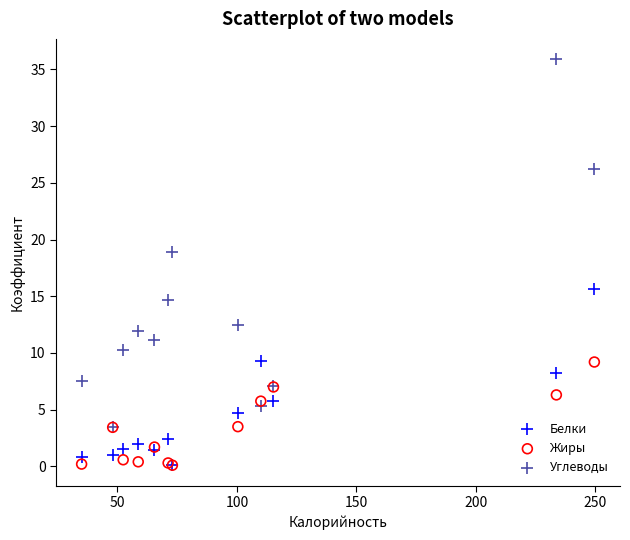

Which series has the widest spread of Y values?

Углеводы